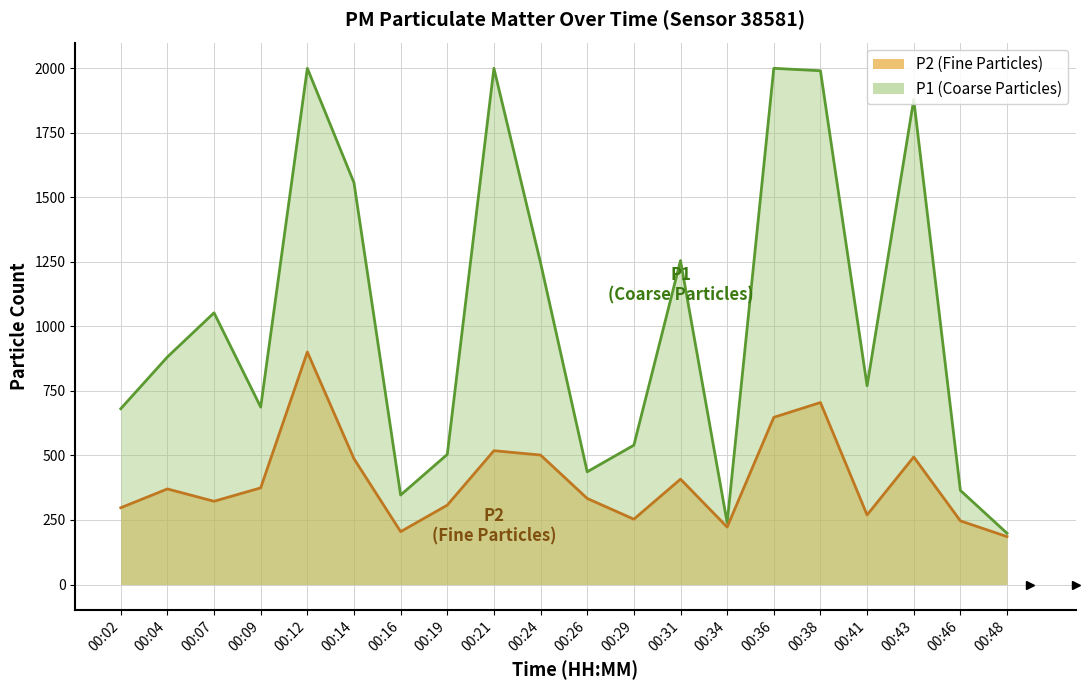

Between 00:02 and 00:34, which series saw the biggest shift?

P1